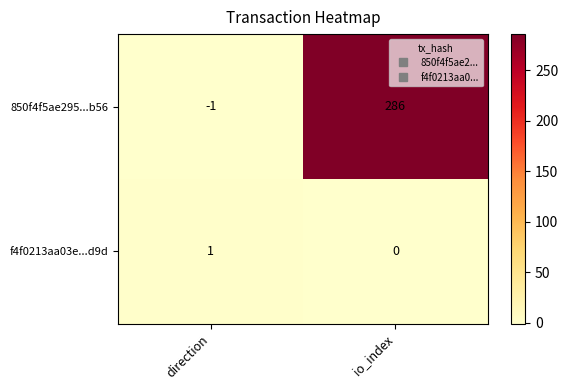

Reading left to right, list all the values displayed in this chart.

850f4f5ae295...b56: direction=-1	io_index=286
f4f0213aa03e...d9d: direction=1	io_index=0